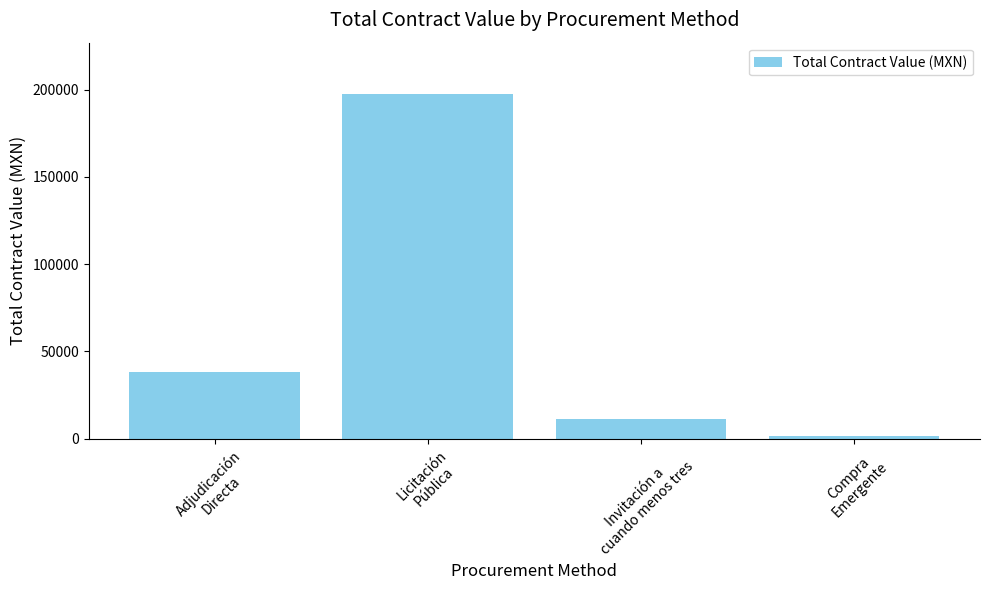

How many bars are there in total?

4